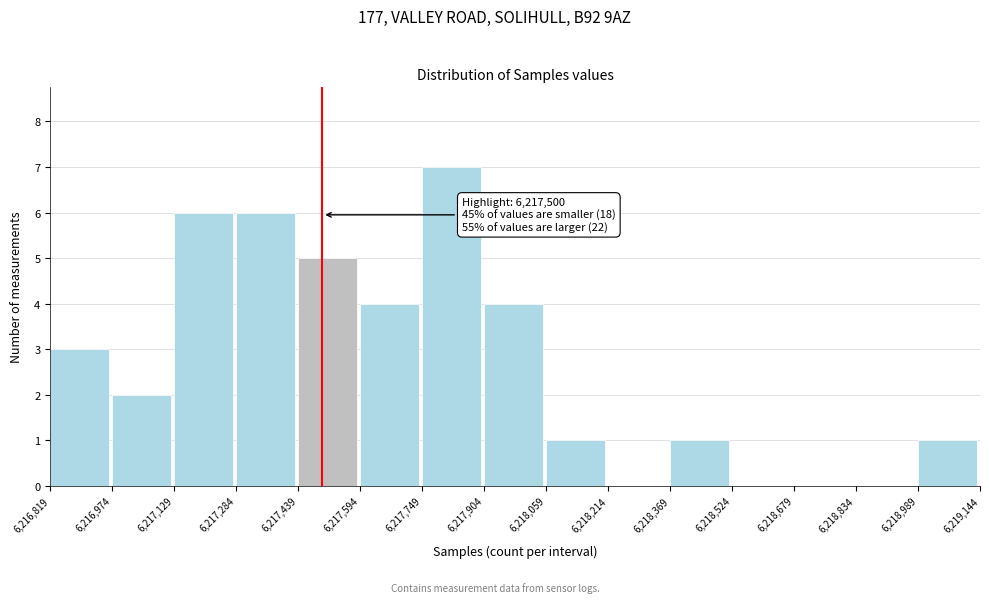

Over which range of the x-axis is the bar tallest?

6,217,749 to 6,217,904